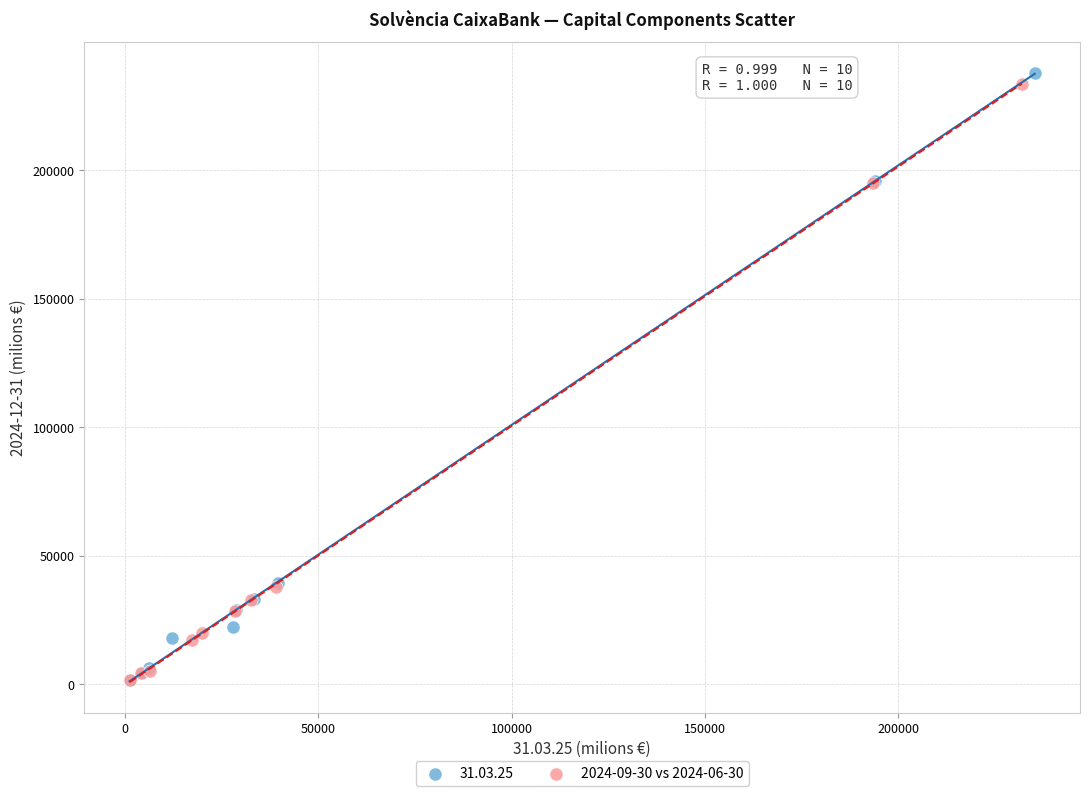

Which series has the widest spread of Y values?

31.03.25